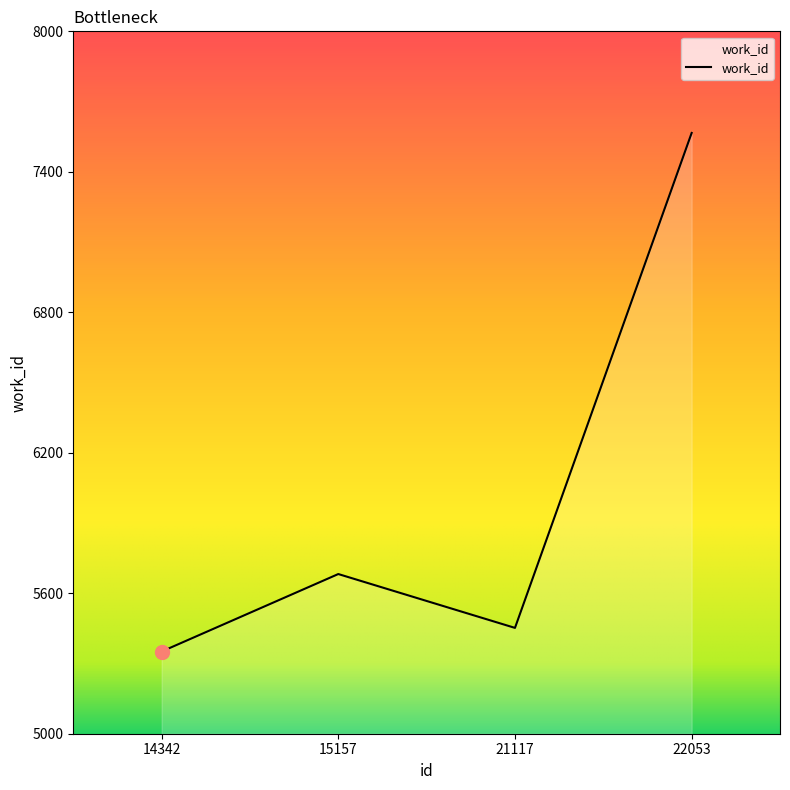

Does the chart have visible grid lines?

No